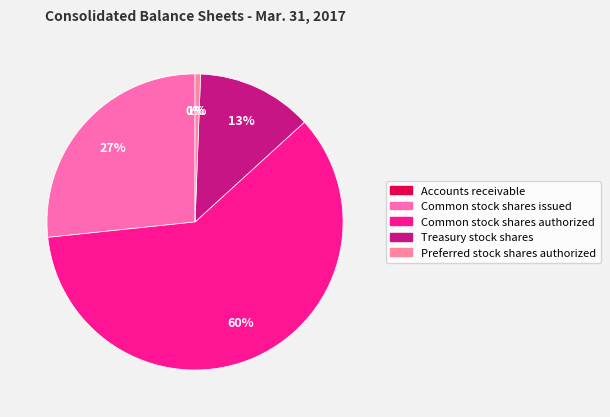

True or false: Treasury stock shares accounts for 13% of the total.

True